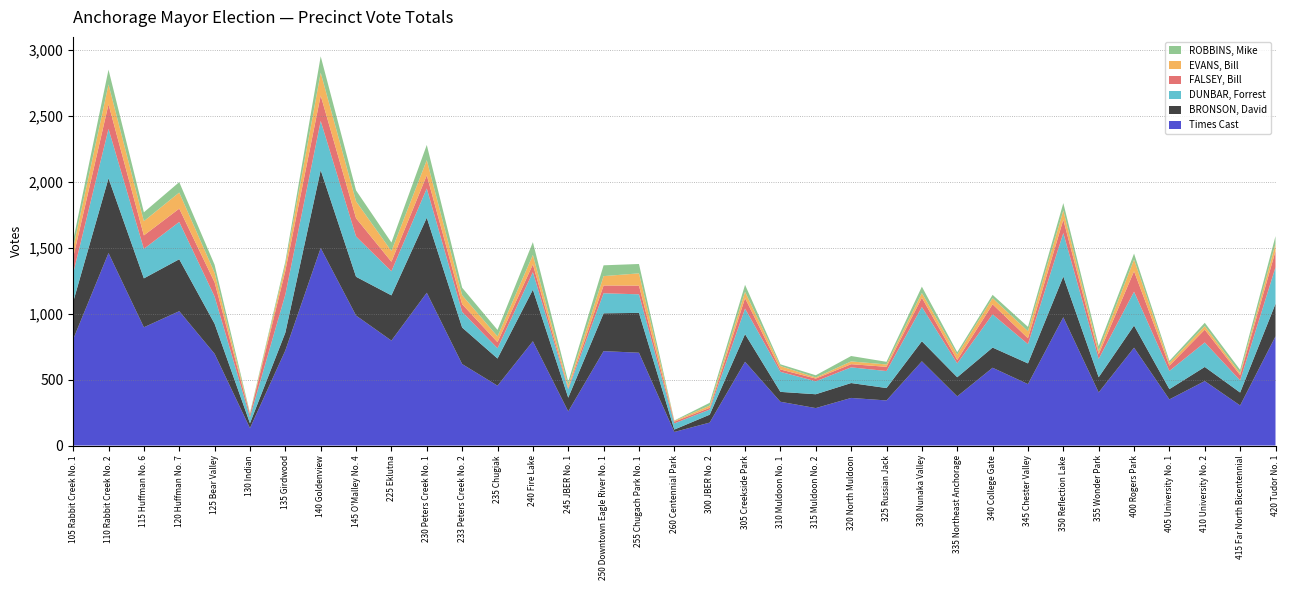

Reading right to left, what are all the values shown in this chart?

Times Cast: 828	304	489	350	742	403	973	466	590	373	639	342	361	284	332	635	174	103	704	716	259	791	454	618	1159	796	986	1498	721	132	696	1019	897	1460	806
BRONSON, David: 247	98	107	78	168	115	309	157	153	145	152	94	113	105	75	210	60	18	302	287	104	391	206	277	569	343	294	591	135	37	228	394	371	567	283
DUNBAR, Forrest: 277	92	186	138	257	139	330	146	252	105	260	129	119	98	152	194	39	47	141	152	64	133	78	119	222	183	306	373	289	47	206	283	224	375	217
FALSEY, Bill: 123	40	97	40	155	35	101	45	76	26	70	32	24	21	18	79	13	13	66	59	9	59	46	58	100	72	138	193	179	19	108	101	102	186	120
EVANS, Bill: 55	15	27	20	89	26	70	53	47	40	36	18	21	8	26	48	17	6	93	71	19	72	44	68	115	81	128	173	45	4	72	122	108	151	73
ROBBINS, Mike: 58	25	25	16	45	36	56	33	25	19	48	20	41	17	13	53	21	3	71	82	28	97	49	57	115	65	83	124	26	8	61	79	67	112	57